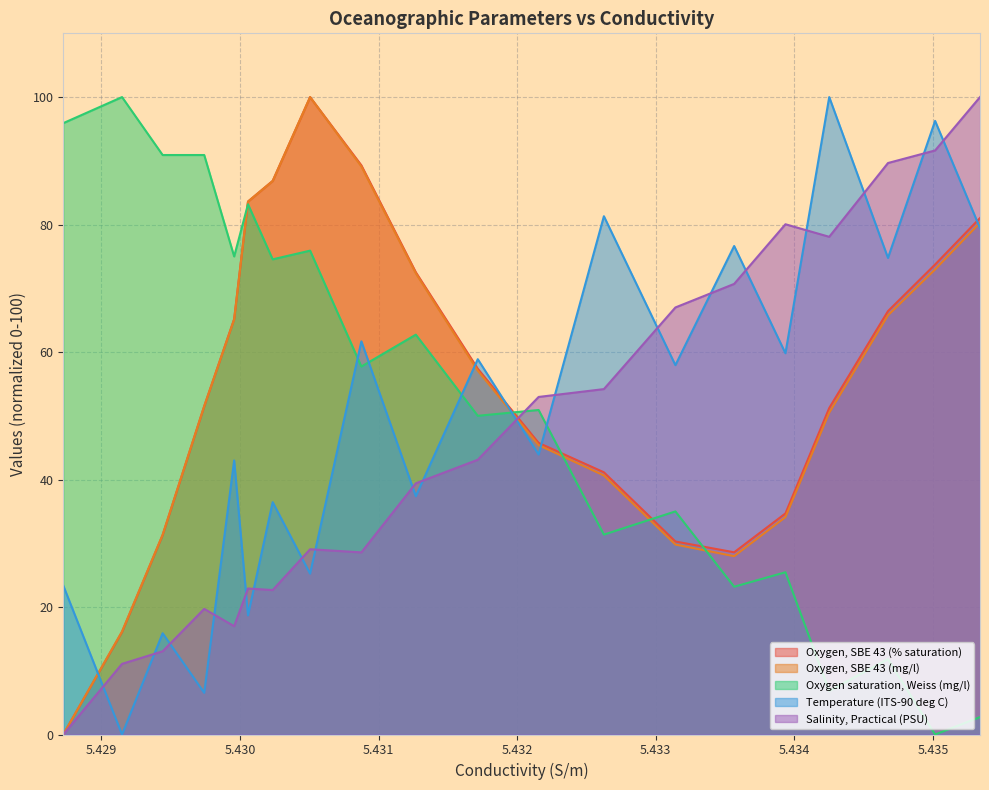

What is the greatest value displayed?

100.0